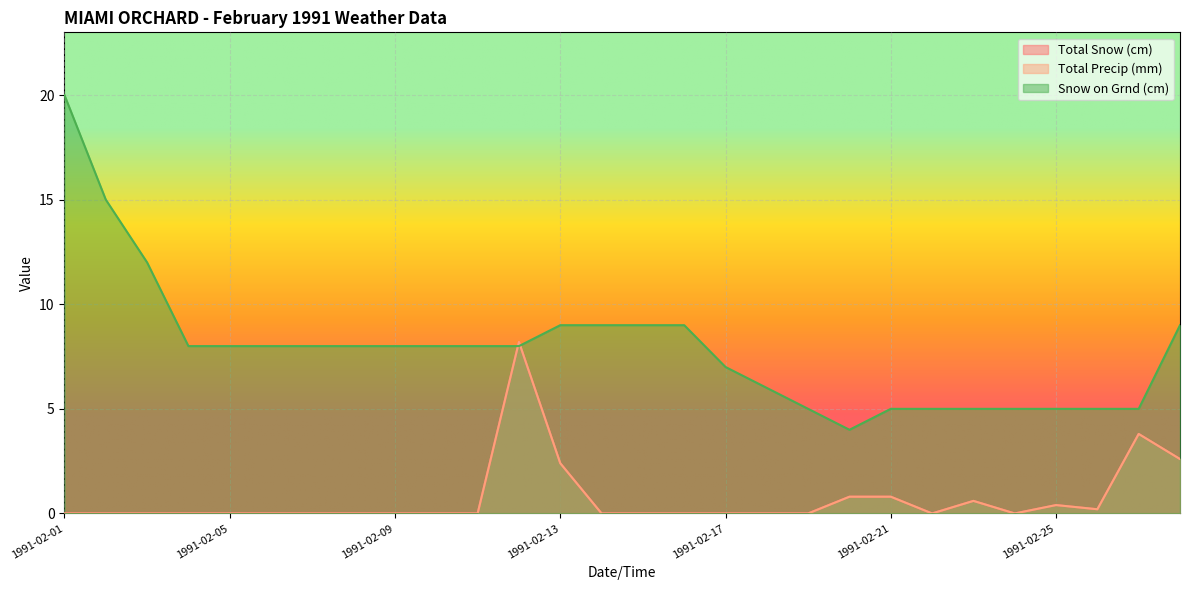

The value of Snow on Grnd (cm) at 1991-02-26 is 8.8. True or false?

False